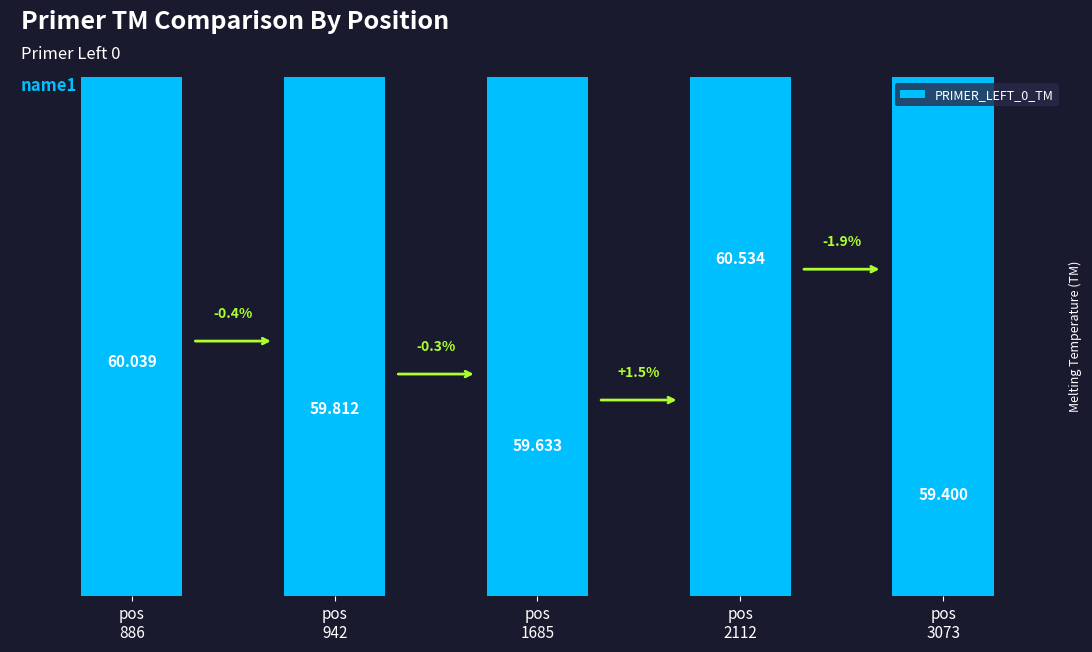

What is the difference between the second highest and second lowest values?

0.4